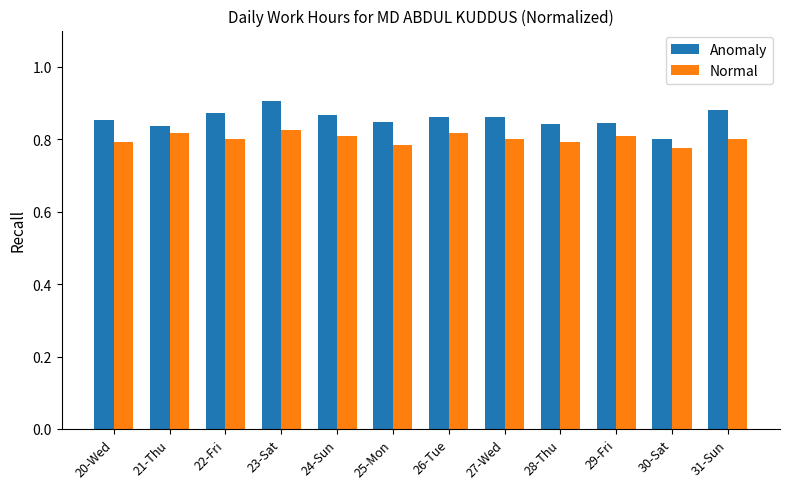

List the series in order of their peak value, lowest first.

Normal, Anomaly